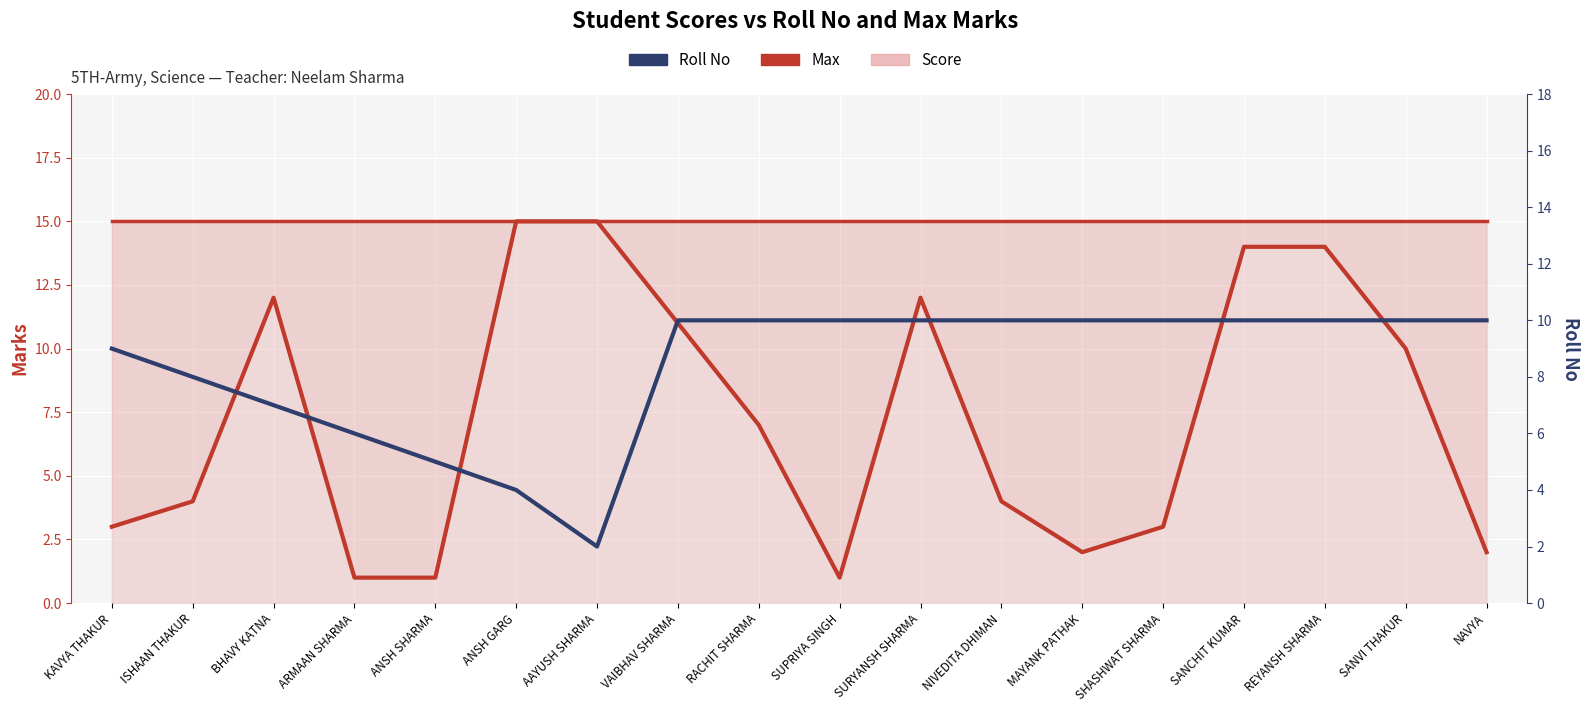

Reading left to right, list all the values displayed in this chart.

Max: KAVYA THAKUR=15	ISHAAN THAKUR=15	BHAVY KATNA=15	ARMAAN SHARMA=15	ANSH SHARMA=15	ANSH GARG=15	AAYUSH SHARMA=15	VAIBHAV SHARMA=15	RACHIT SHARMA=15	SUPRIYA SINGH=15	SURYANSH SHARMA=15	NIVEDITA DHIMAN=15	MAYANK PATHAK=15	SHASHWAT SHARMA=15	SANCHIT KUMAR=15	REYANSH SHARMA=15	SANVI THAKUR=15	NAVYA=15
Score: KAVYA THAKUR=3	ISHAAN THAKUR=4	BHAVY KATNA=12	ARMAAN SHARMA=1	ANSH SHARMA=1	ANSH GARG=15	AAYUSH SHARMA=15	VAIBHAV SHARMA=11	RACHIT SHARMA=7	SUPRIYA SINGH=1	SURYANSH SHARMA=12	NIVEDITA DHIMAN=4	MAYANK PATHAK=2	SHASHWAT SHARMA=3	SANCHIT KUMAR=14	REYANSH SHARMA=14	SANVI THAKUR=10	NAVYA=2
Roll No: KAVYA THAKUR=9	ISHAAN THAKUR=8	BHAVY KATNA=7	ARMAAN SHARMA=6	ANSH SHARMA=5	ANSH GARG=4	AAYUSH SHARMA=2	VAIBHAV SHARMA=10	RACHIT SHARMA=10	SUPRIYA SINGH=10	SURYANSH SHARMA=10	NIVEDITA DHIMAN=10	MAYANK PATHAK=10	SHASHWAT SHARMA=10	SANCHIT KUMAR=10	REYANSH SHARMA=10	SANVI THAKUR=10	NAVYA=10